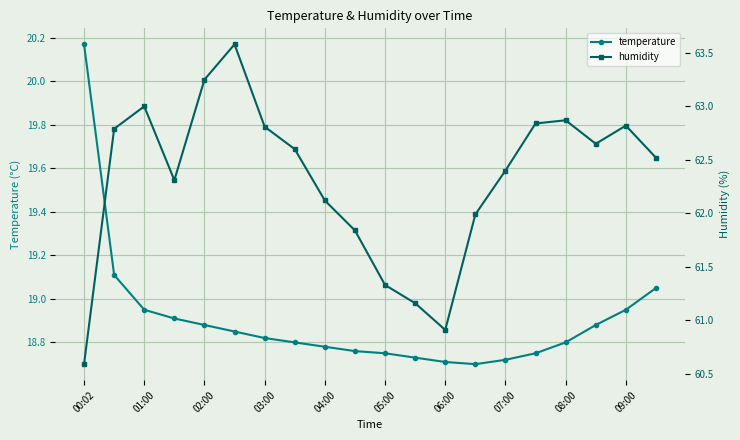

What are all the series names shown in the legend?

temperature, humidity